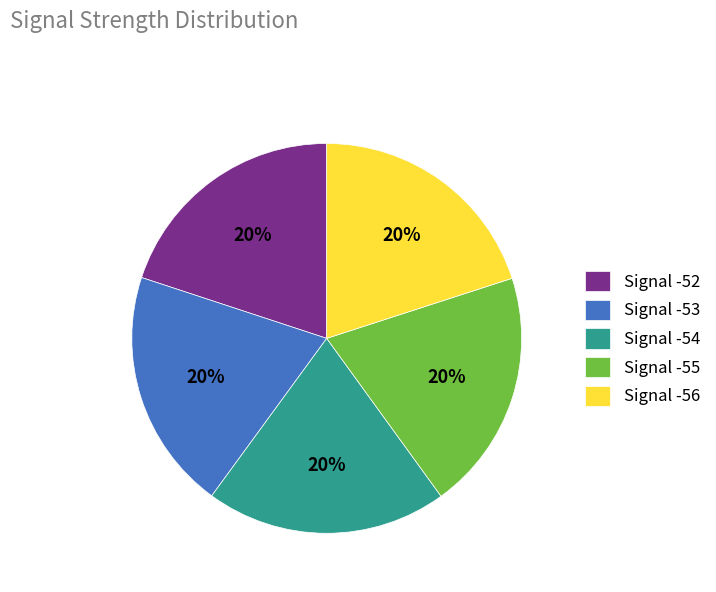

The Signal -55 slice represents 20% of the pie. True or false?

True